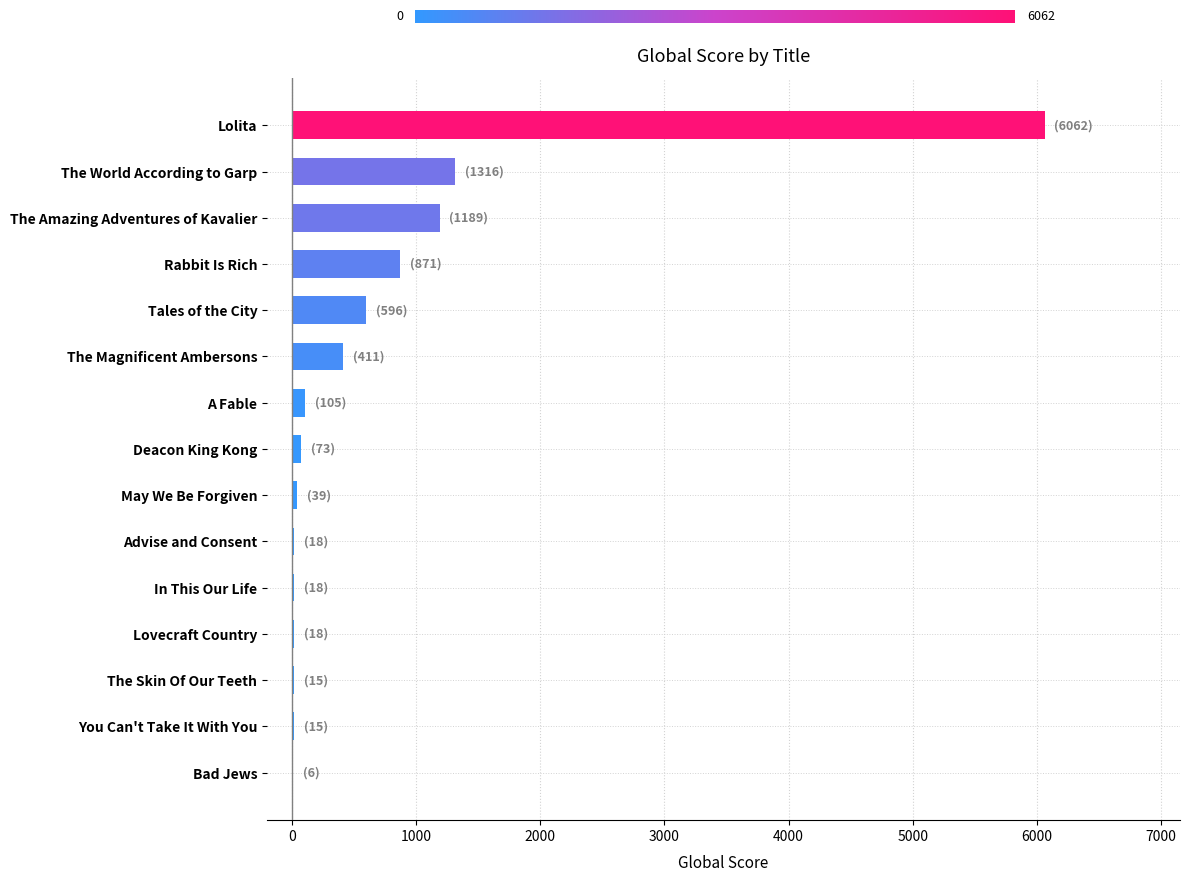

What is the approximate value at Tales of the City?

596